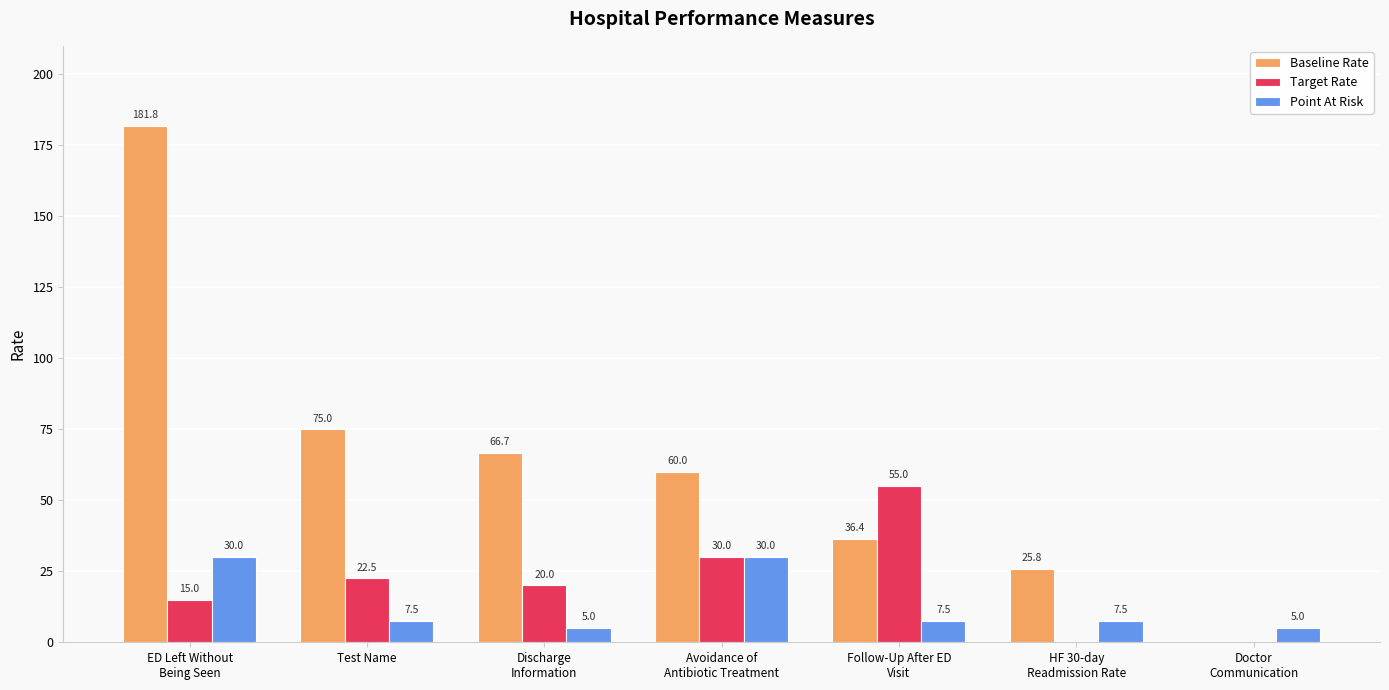

The value of Point At Risk at Test Name is 7.5. True or false?

True